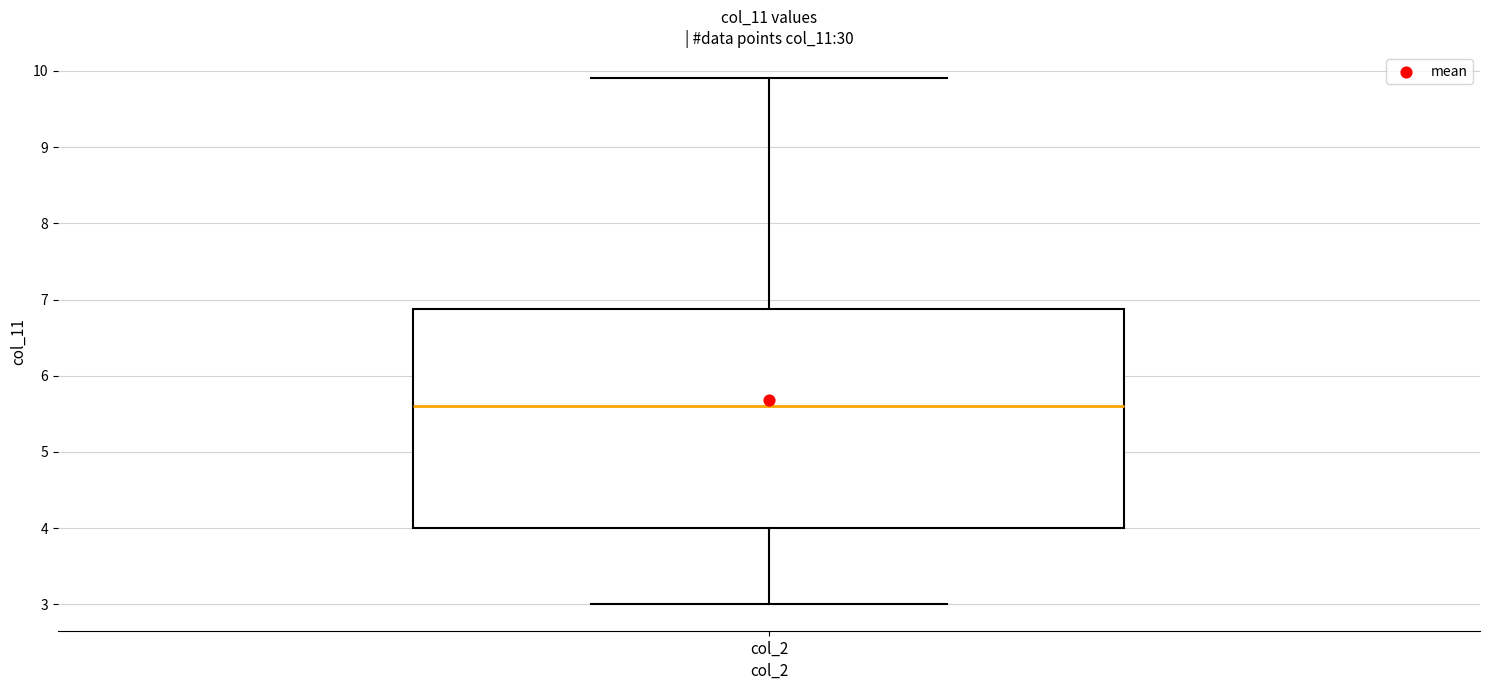

Transcribe this box plot: give where the median line is, the range the box spans, and where the two whiskers end, as read against the y-axis. The values are not printed on the chart, so give them approximately, as read against the axis.

median 5.6, box 4.0 to 6.9, whiskers 3.0 to 9.9